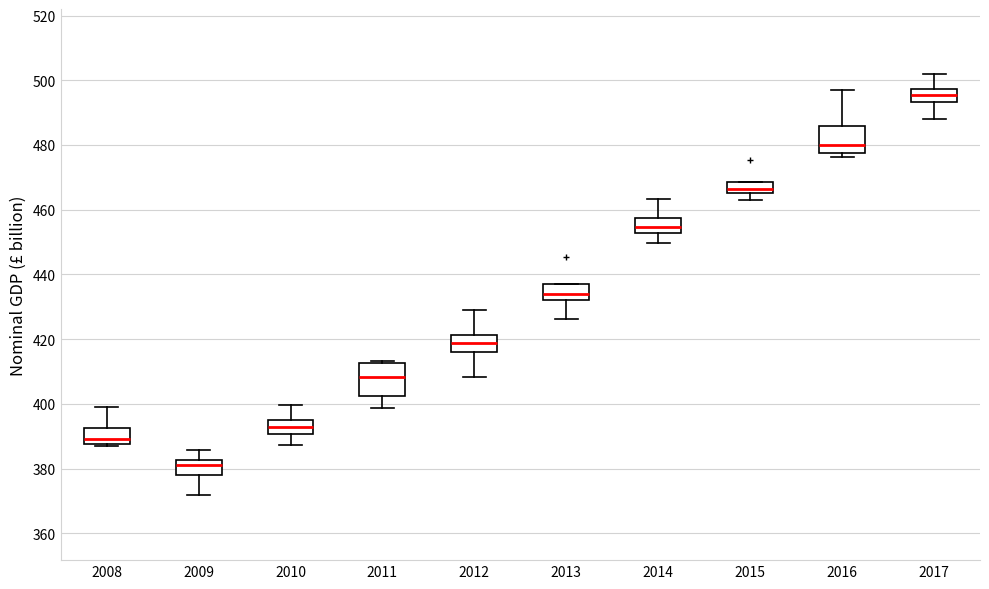

Which box's median line is the lowest?

2009